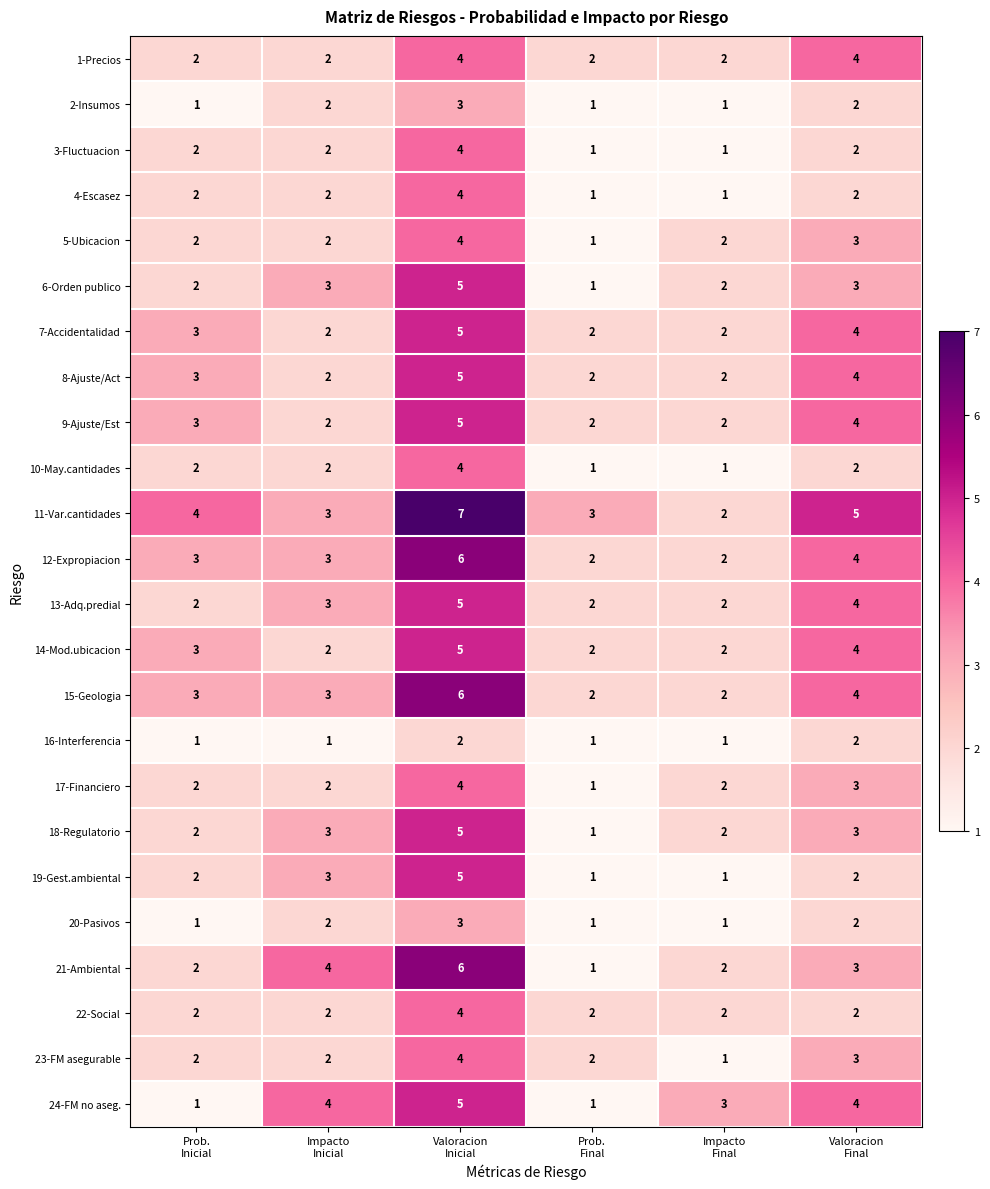

How many 16-Interferencia values are between 1 and 2?

6